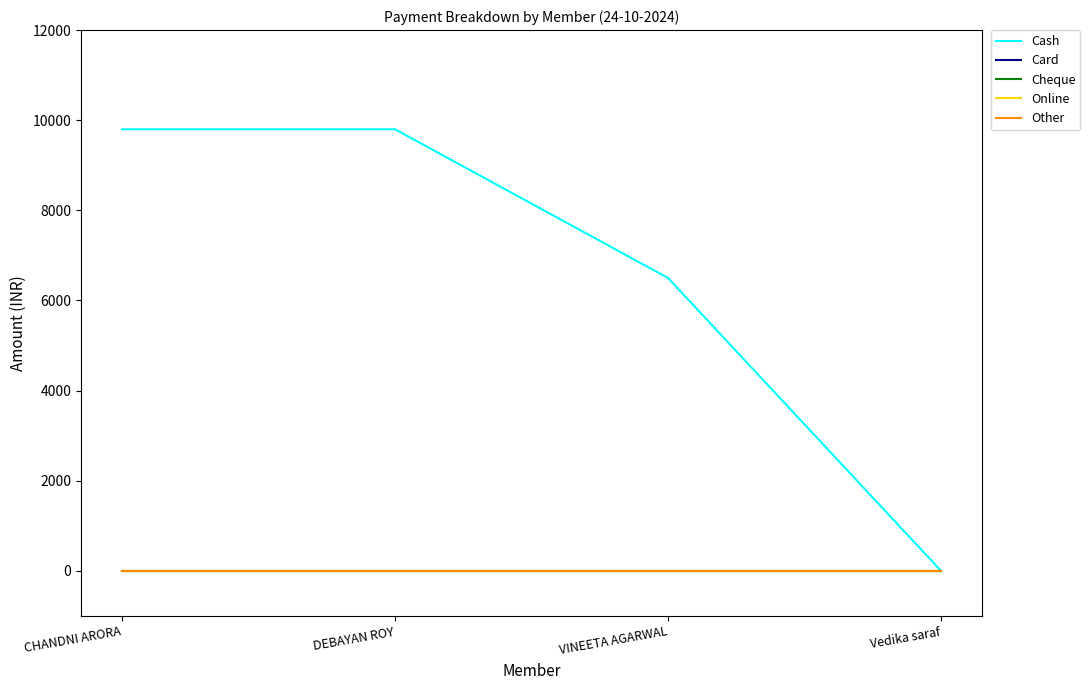

What is the label of the 4th point from the left?

Vedika saraf